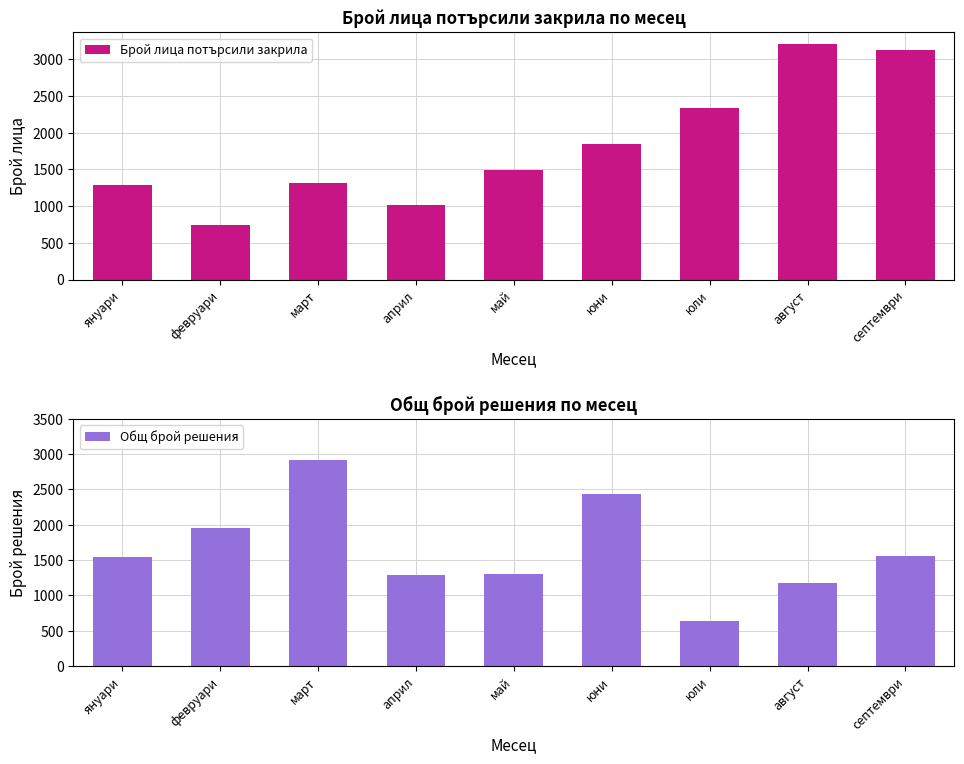

Which series has the widest spread of values?

Брой лица потърсили закрила